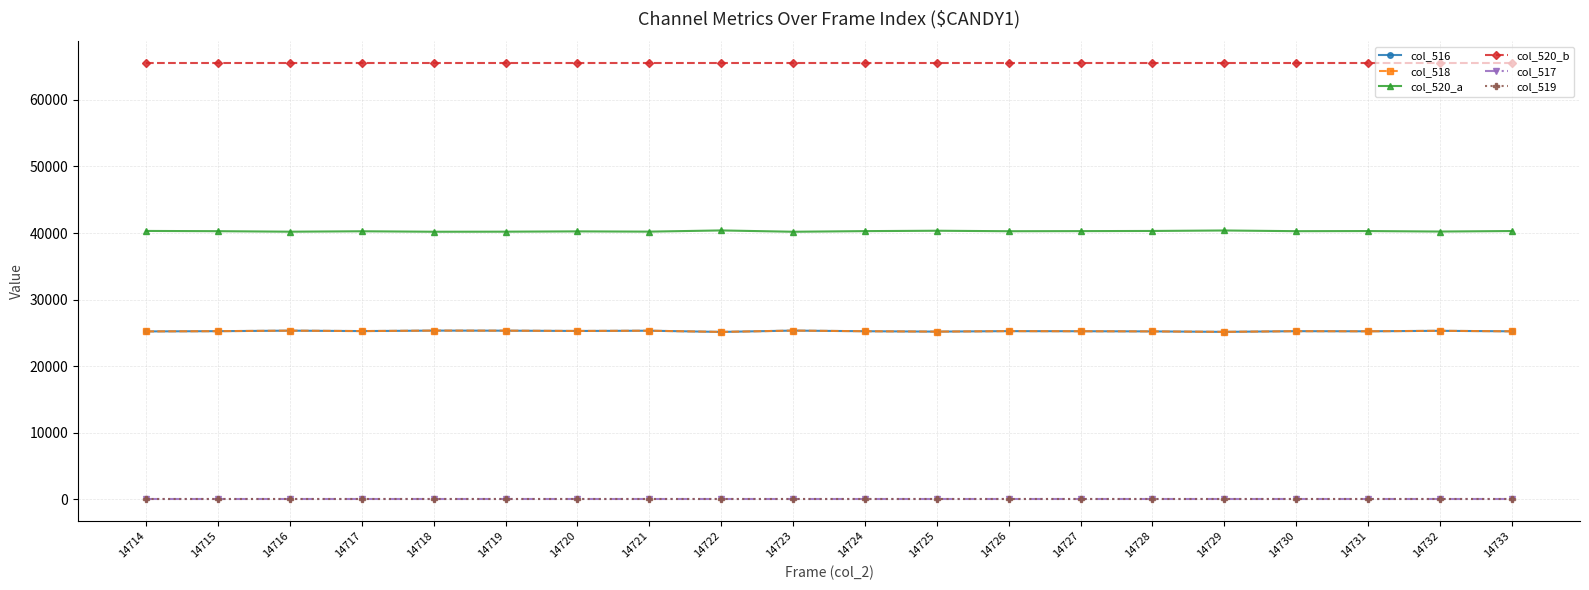

Where is the first local minimum for col_518?

14717